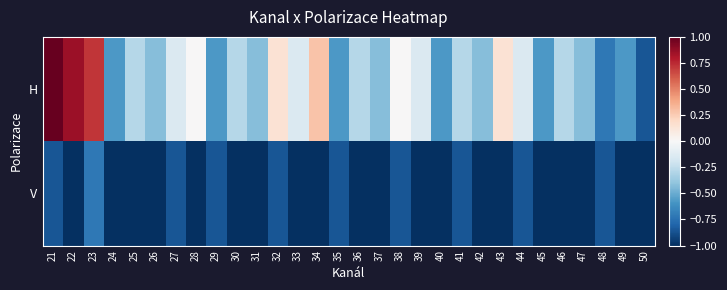

Which has a higher value, 42 or 49?

42